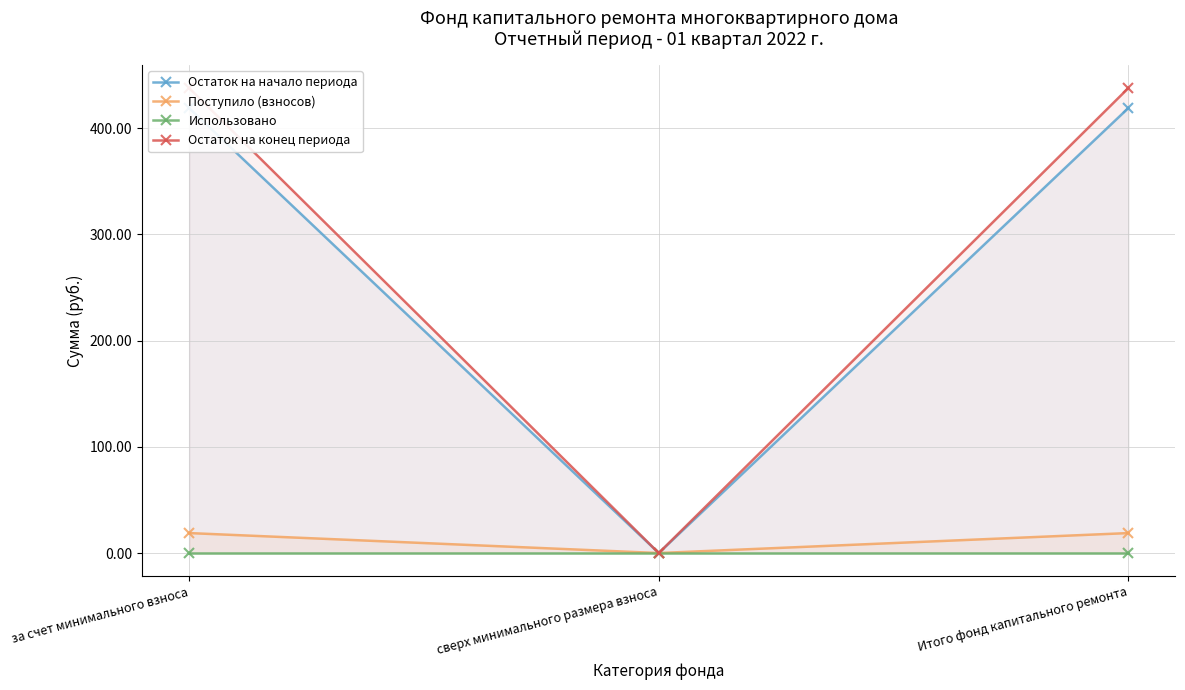

What is the difference between the second highest and minimum values in the Остаток на начало периода series?

419.0